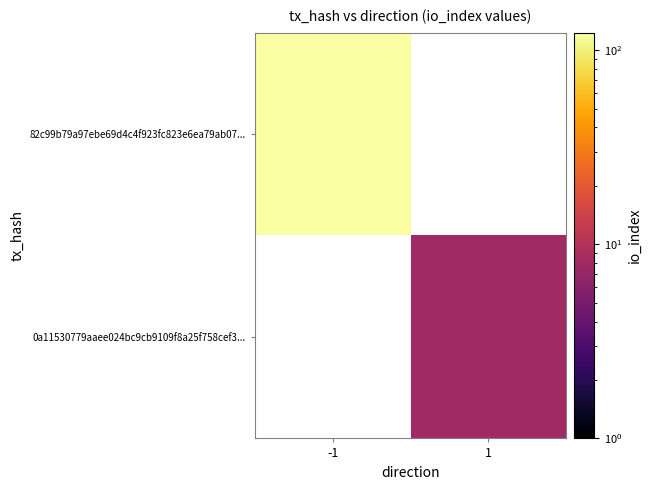

Is it true that 0a11530779aaee024bc9cb9109f8a25f758cef3... equals 8.0 at 1?

True